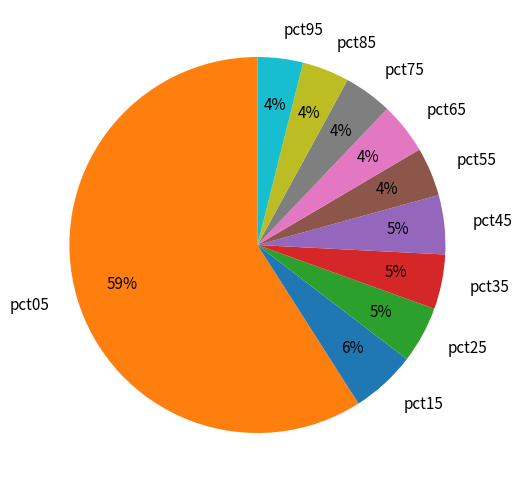

How many slices are in this pie chart?

10